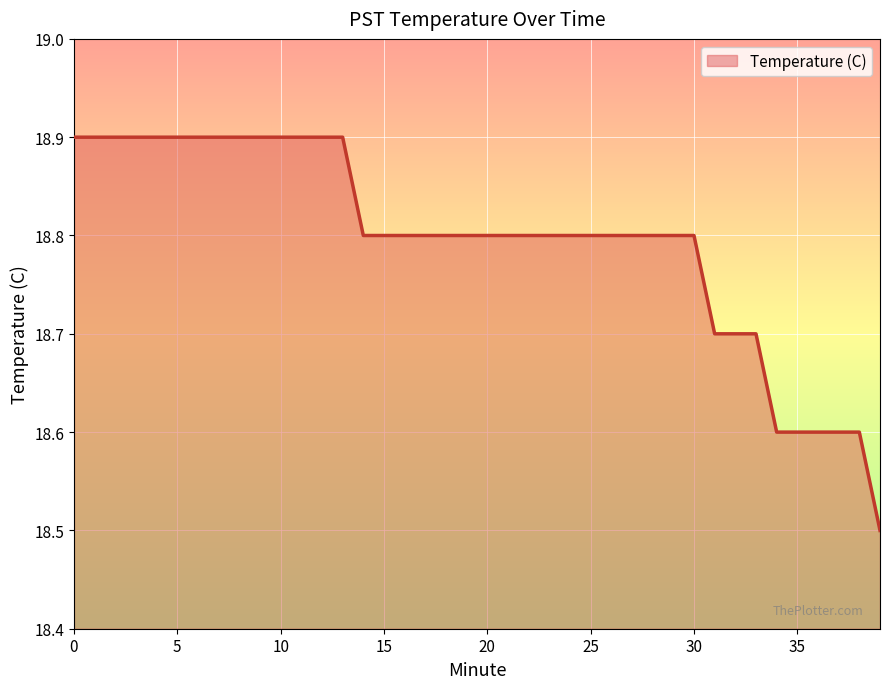

What is the difference between the maximum and minimum values?

0.4